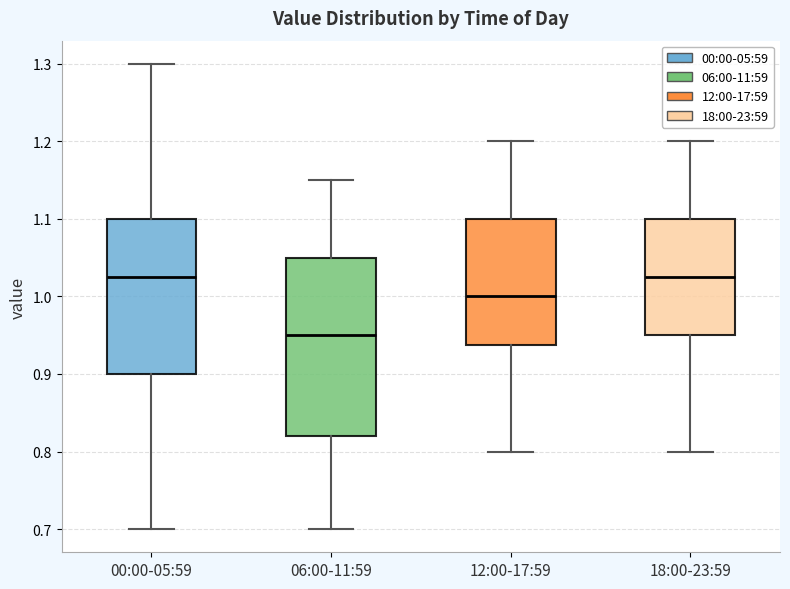

Reading left to right, read every box against the y-axis: the position of its median line, the range the box covers, and the ends of its whiskers. The values are not printed on the chart, so give them approximately, as read against the axis.

00:00-05:59: median 1.03, box 0.90 to 1.10, whiskers 0.70 to 1.30
06:00-11:59: median 0.95, box 0.82 to 1.05, whiskers 0.70 to 1.15
12:00-17:59: median 1.00, box 0.94 to 1.10, whiskers 0.80 to 1.20
18:00-23:59: median 1.03, box 0.95 to 1.10, whiskers 0.80 to 1.20